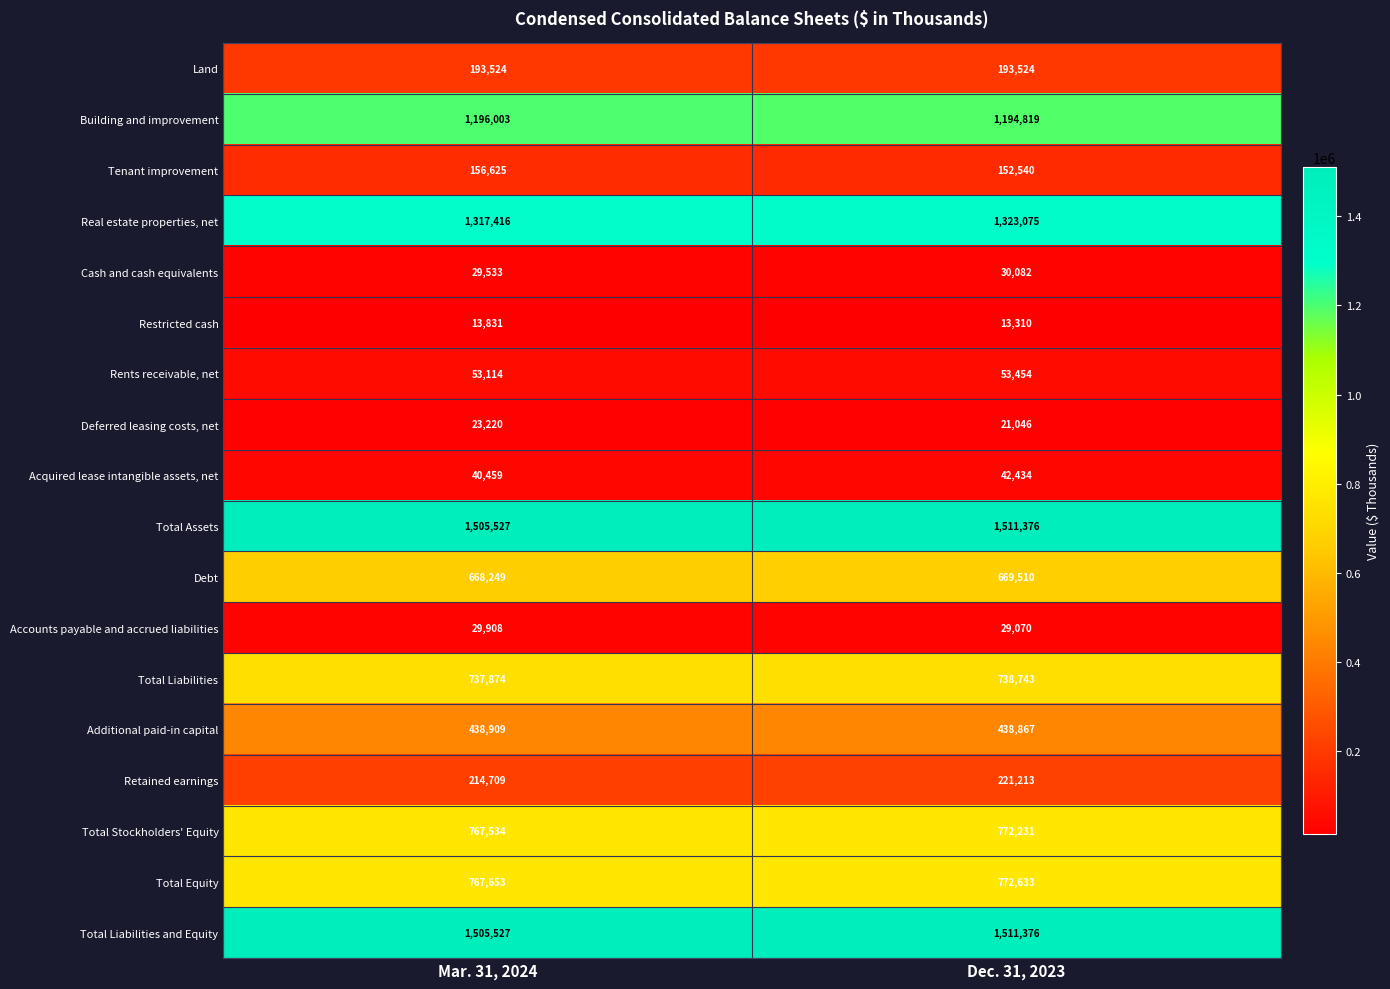

What is the minimum value shown in the chart?

13310